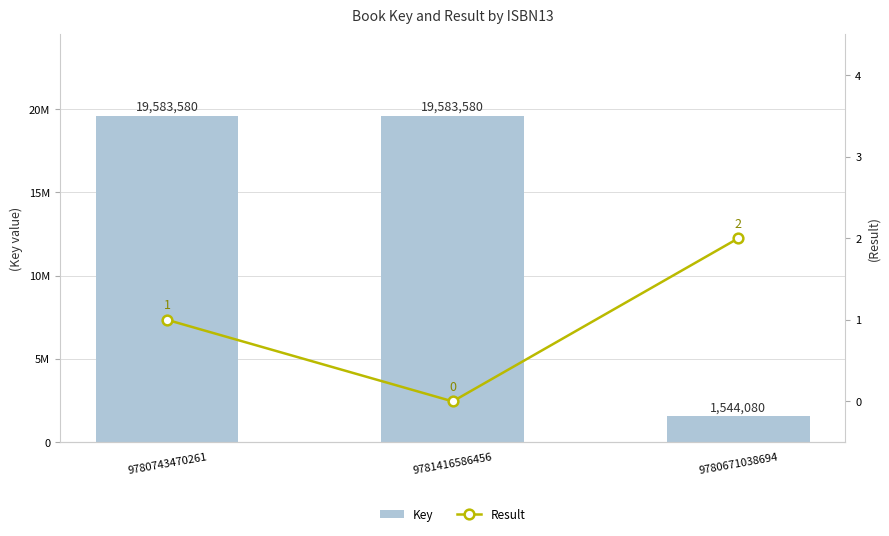

The Result series shows 1 at 9780743470261. True or false?

True